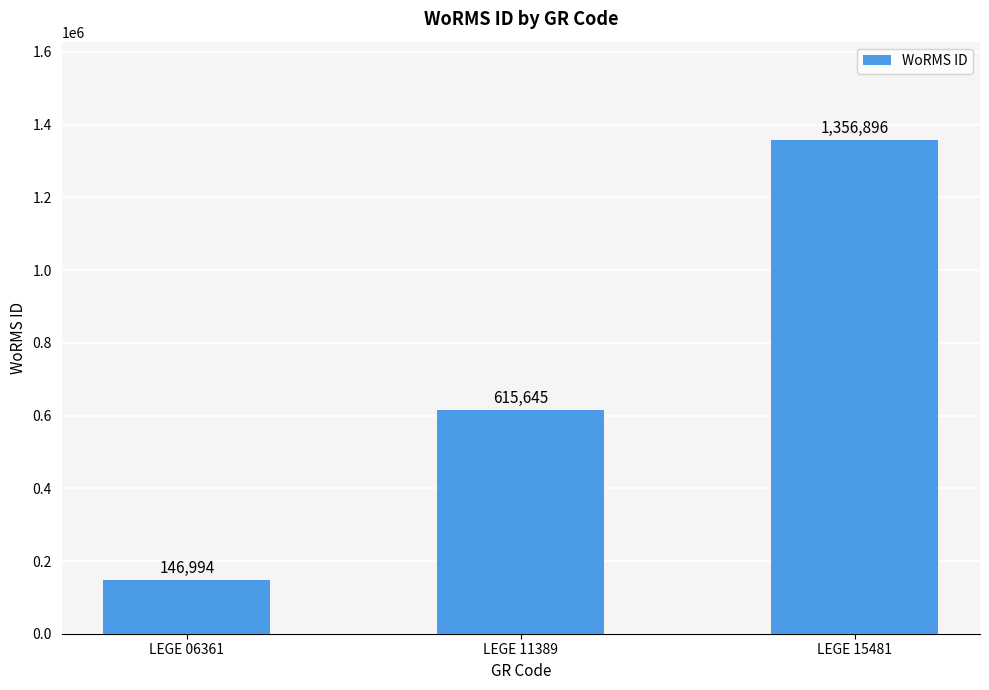

Between LEGE 15481 and LEGE 11389, which is larger?

LEGE 15481